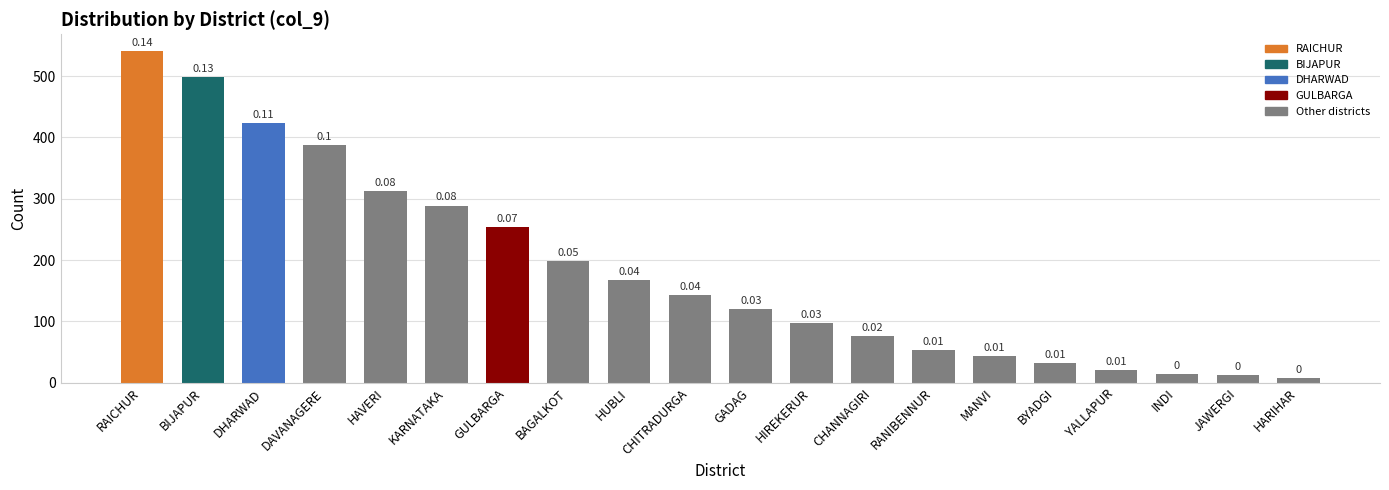

Does the chart contain any negative values?

No